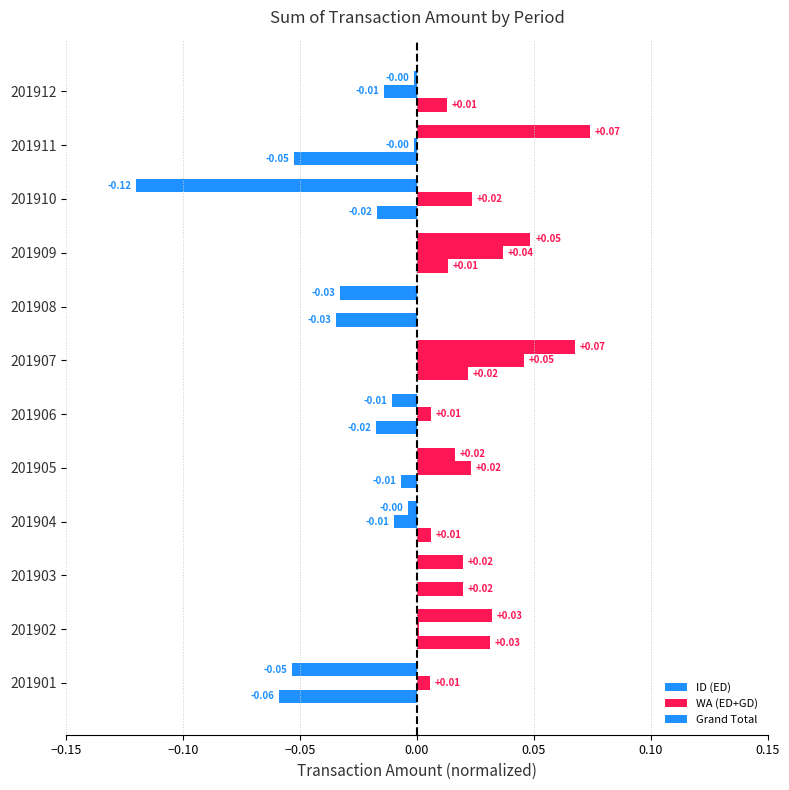

How many distinct data groups are displayed?

3